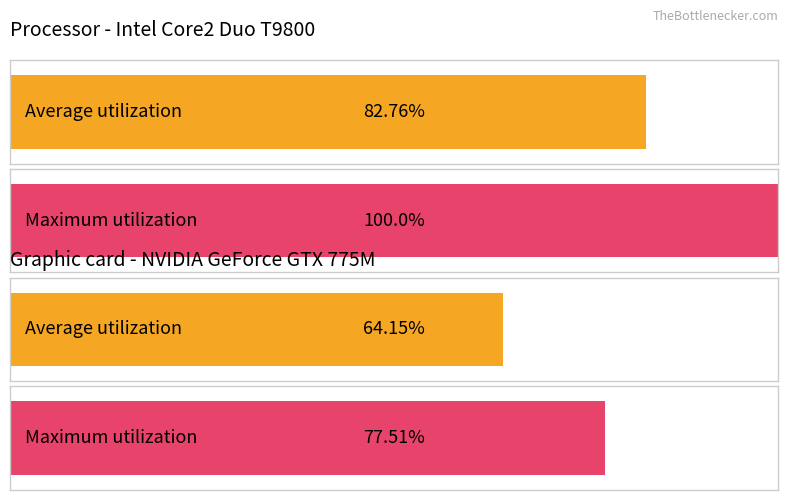

Reading right to left, list all the values displayed in this chart.

Average utilization: 64.2	82.8
Maximum utilization: 77.5	100.0